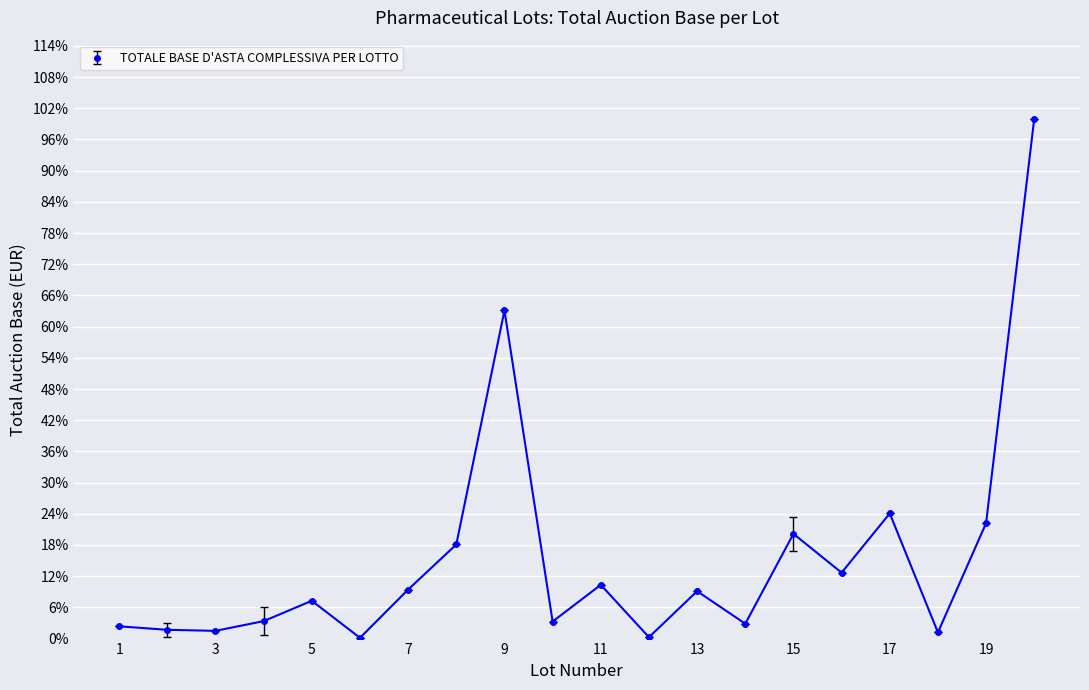

True or false: there are more than 0 points higher than both neighbors.

True